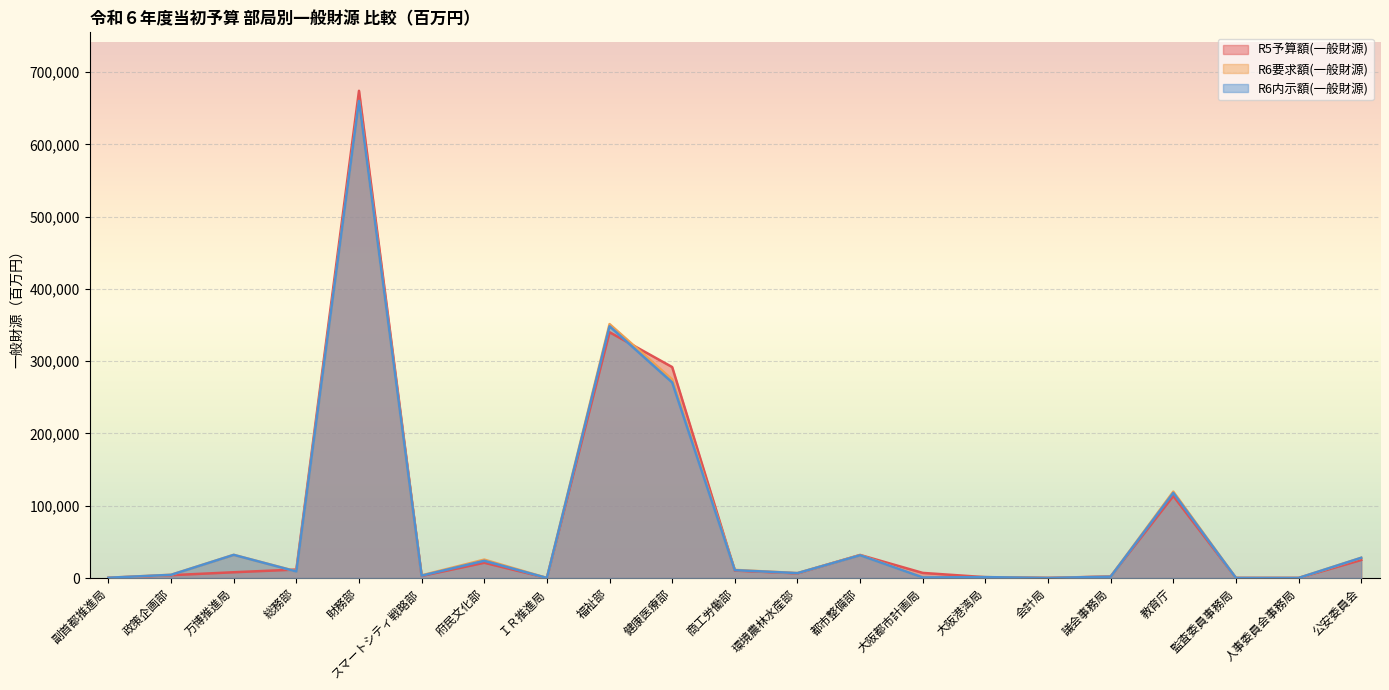

Reading right to left, extract all data points from this chart.

R5予算額(一般財源): 公安委員会=24922	人事委員会事務局=55	監査委員事務局=90	教育庁=113487	議会事務局=2127	会計局=121	大阪港湾局=1141	大阪都市計画局=7047	都市整備部=31905	環境農林水産部=6349	商工労働部=10236	健康医療部=291934	福祉部=340187	ＩＲ推進局=57	府民文化部=21086	スマートシティ戦略部=2844	財務部=674316	総務部=11697	万博推進局=7962	政策企画部=3879	副首都推進局=226
R6要求額(一般財源): 公安委員会=27979	人事委員会事務局=56	監査委員事務局=91	教育庁=119578	議会事務局=1850	会計局=91	大阪港湾局=1209	大阪都市計画局=953	都市整備部=31639	環境農林水産部=6834	商工労働部=11238	健康医療部=274728	福祉部=351451	ＩＲ推進局=55	府民文化部=25451	スマートシティ戦略部=3727	財務部=660233	総務部=9232	万博推進局=32024	政策企画部=4467	副首都推進局=380
R6内示額(一般財源): 公安委員会=27977	人事委員会事務局=56	監査委員事務局=91	教育庁=117771	議会事務局=1850	会計局=91	大阪港湾局=1209	大阪都市計画局=756	都市整備部=31464	環境農林水産部=6765	商工労働部=10840	健康医療部=270664	福祉部=348399	ＩＲ推進局=55	府民文化部=23797	スマートシティ戦略部=3260	財務部=660201	総務部=9020	万博推進局=32024	政策企画部=4389	副首都推進局=380